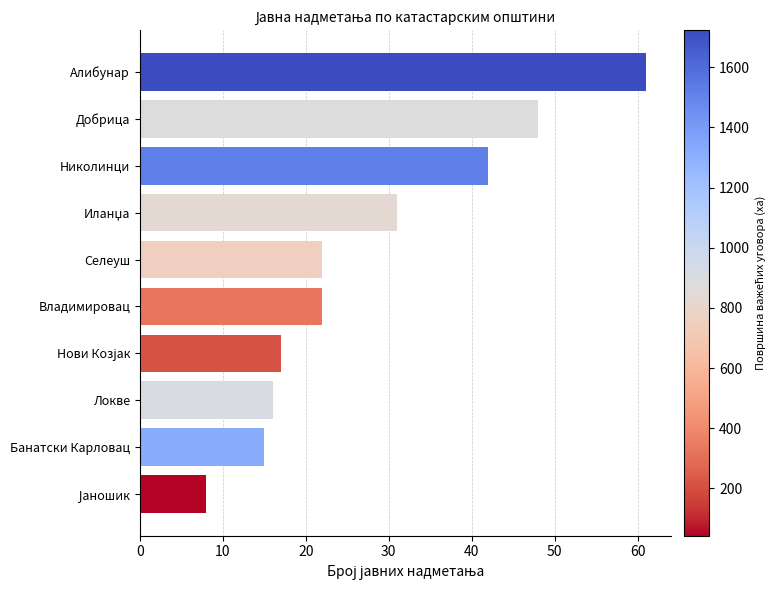

Which has a higher value, Владимировац or Локве?

Владимировац